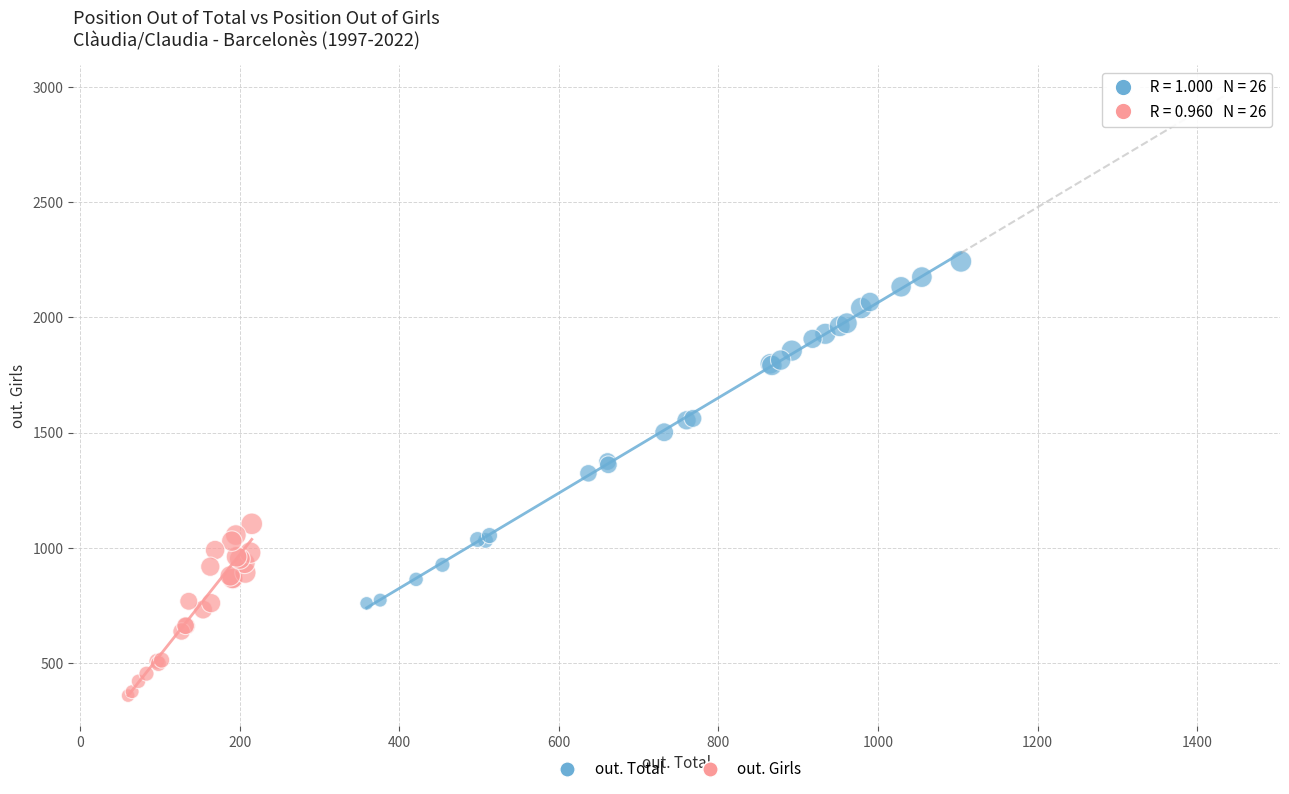

Which series reaches the minimum Y coordinate?

out. Girls